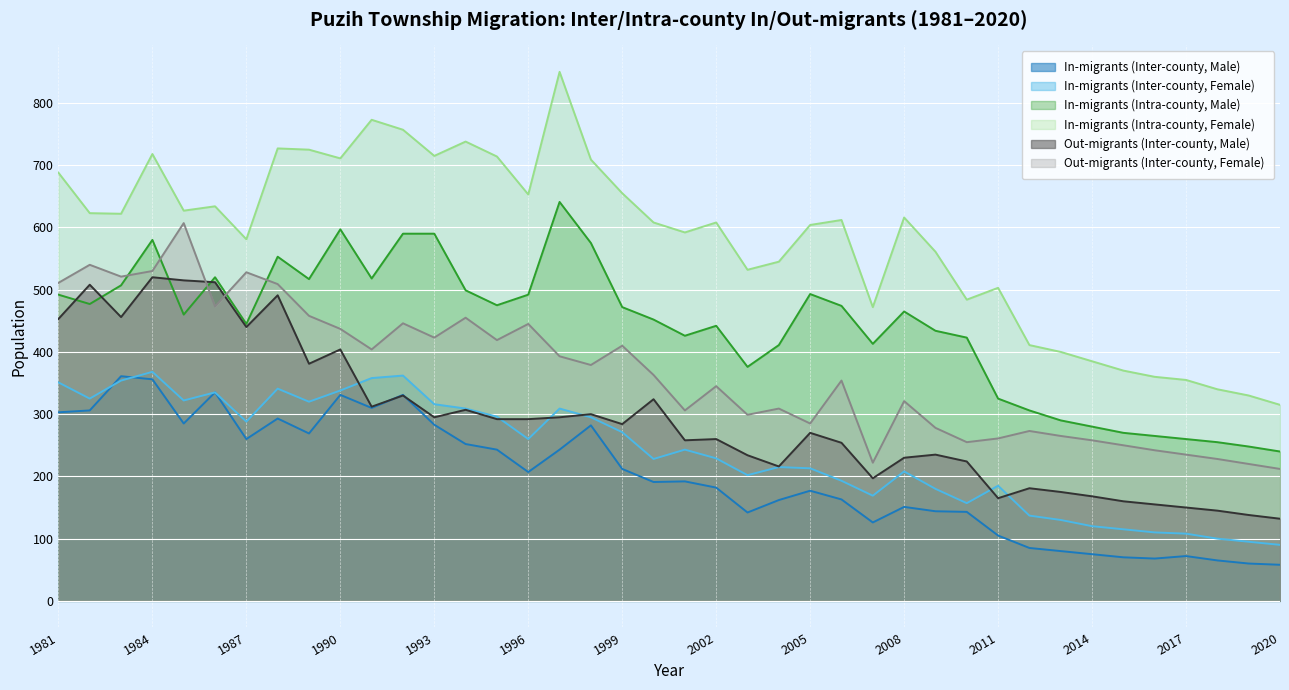

The value of In-migrants (Inter-county, Female) at 2011 is 287. True or false?

False